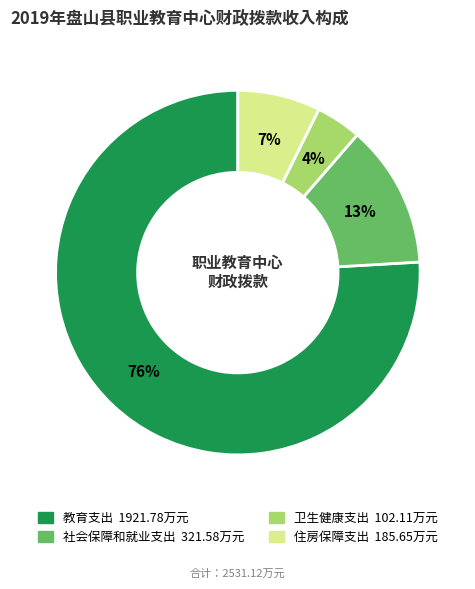

True or false: 教育支出 accounts for 88% of the total.

False